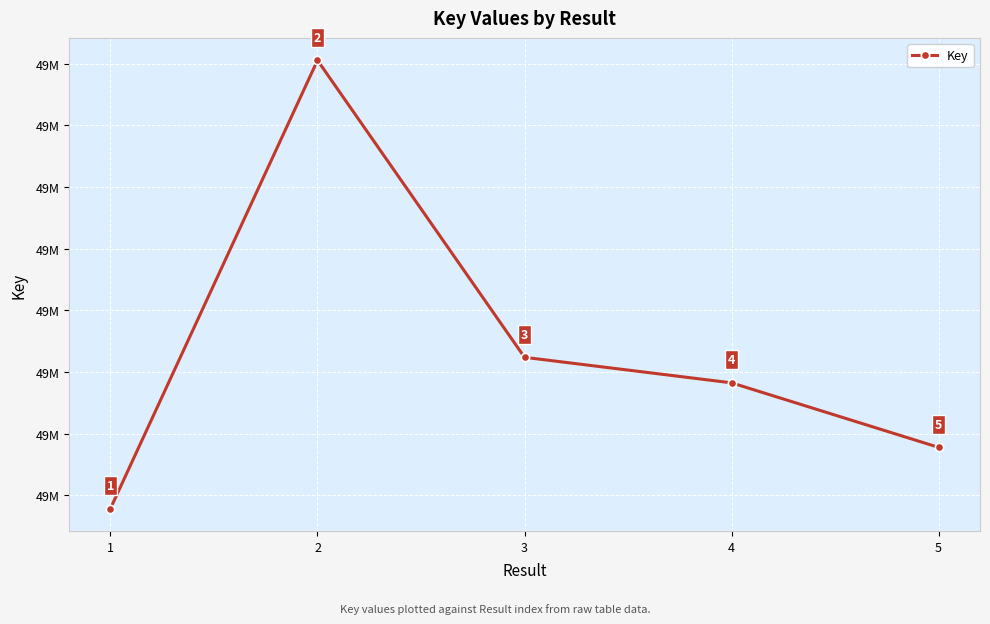

What is the ratio of the value at 1 to the value at 5?

1.0